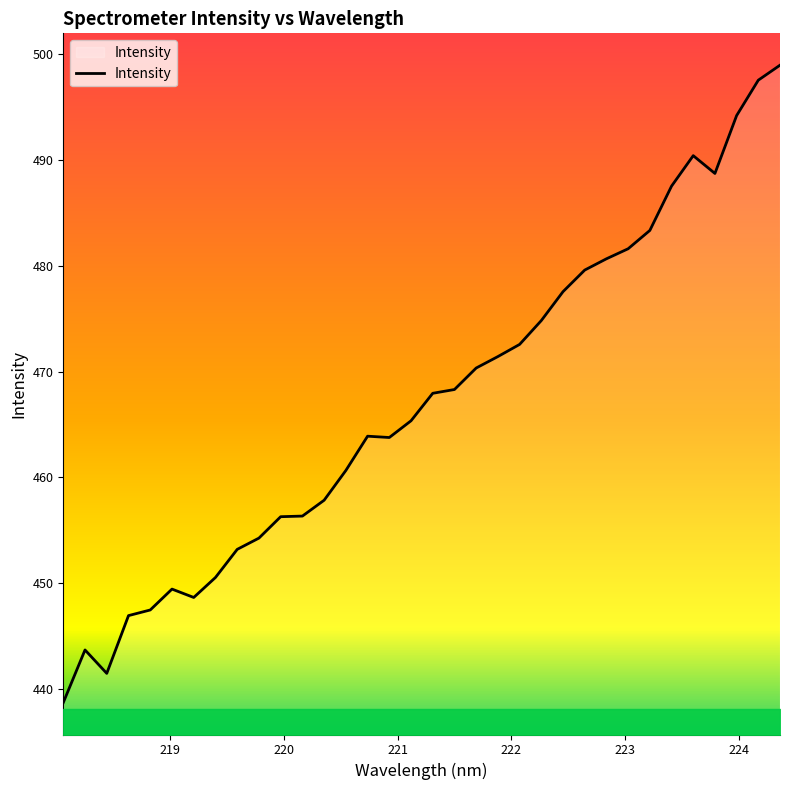

What is the smallest value displayed?

438.7